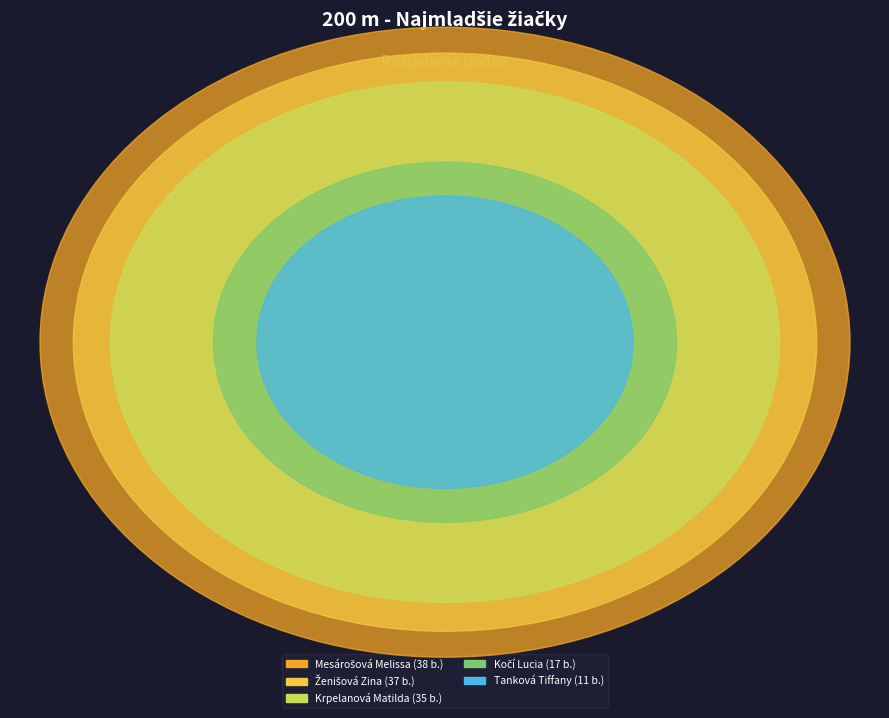

What is the total percentage of Kočí Lucia and Ženišová Zina?

39.1%